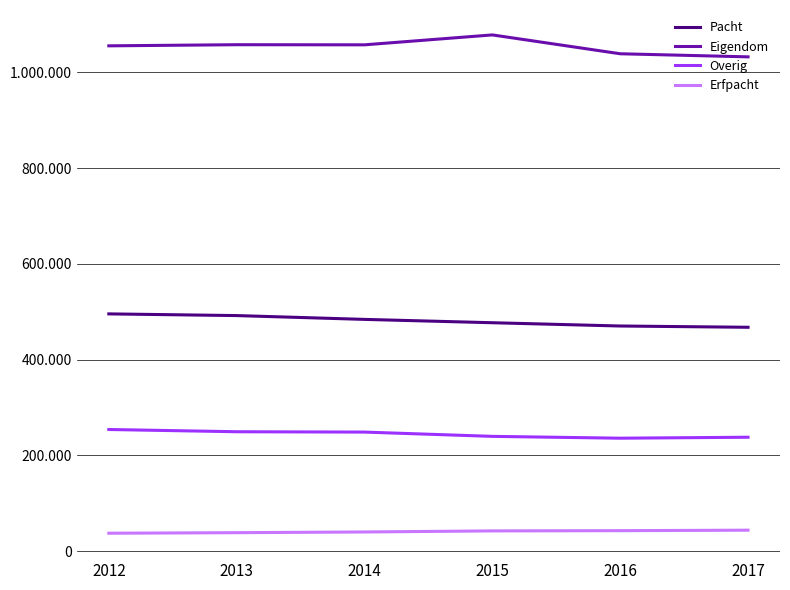

True or false: Erfpacht and Overig cross at least once.

False